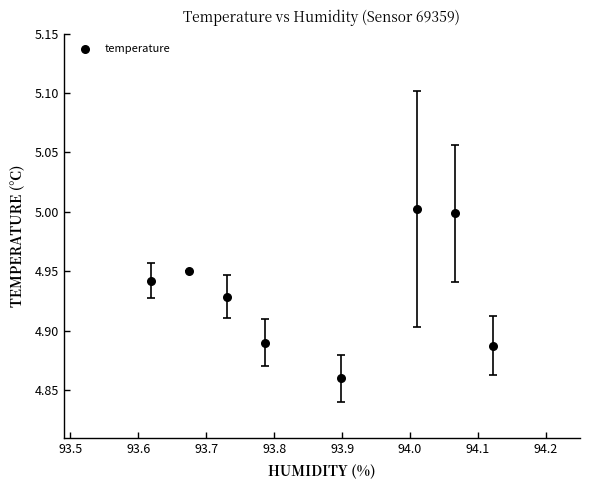

What is the range of X values (max minus min)?

0.5